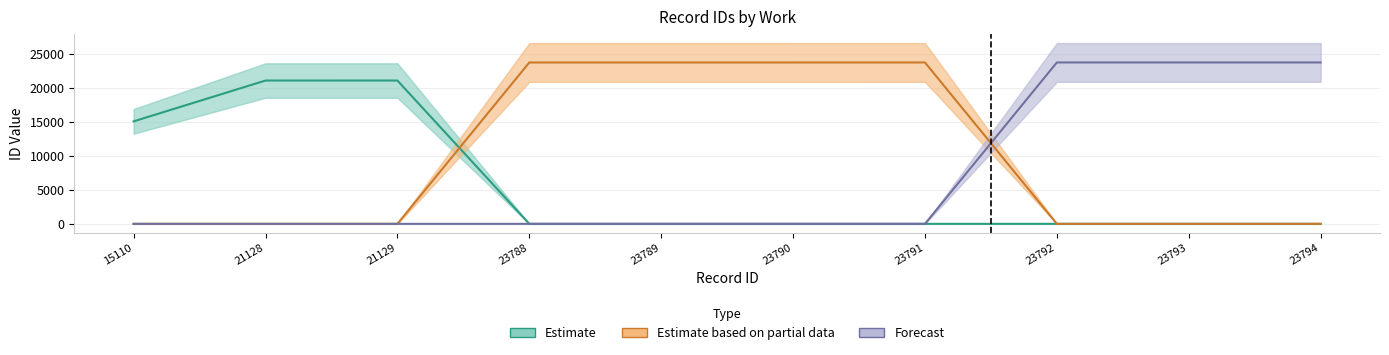

True or false: Forecast and Estimate cross at least once.

False